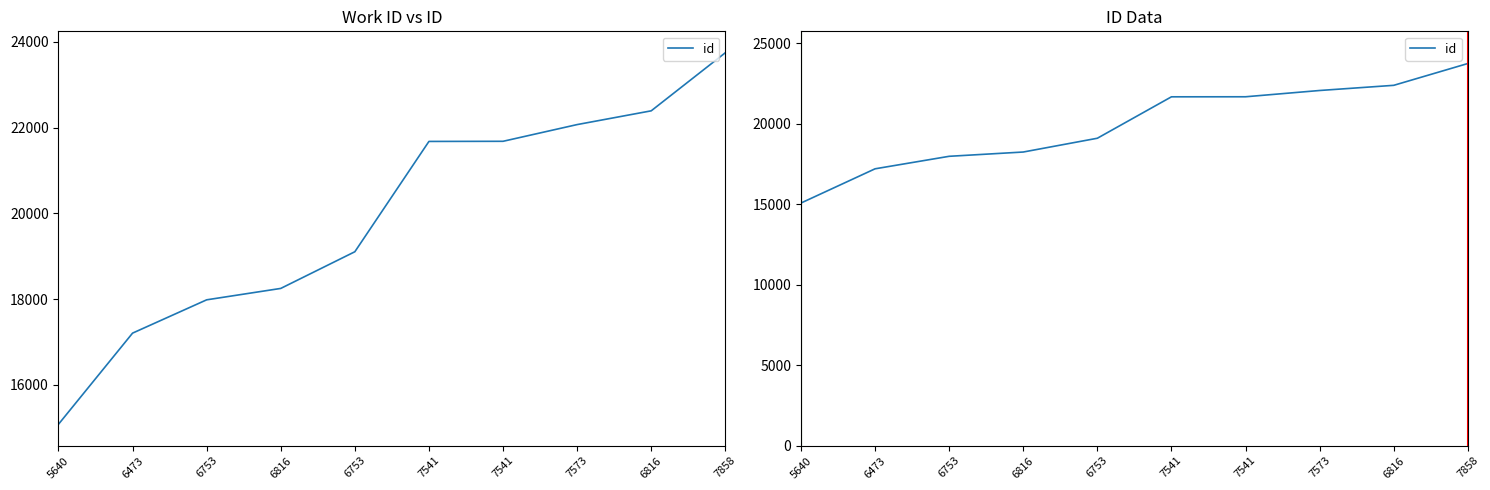

What is the sum of the values at 7541 and 6753?

39660